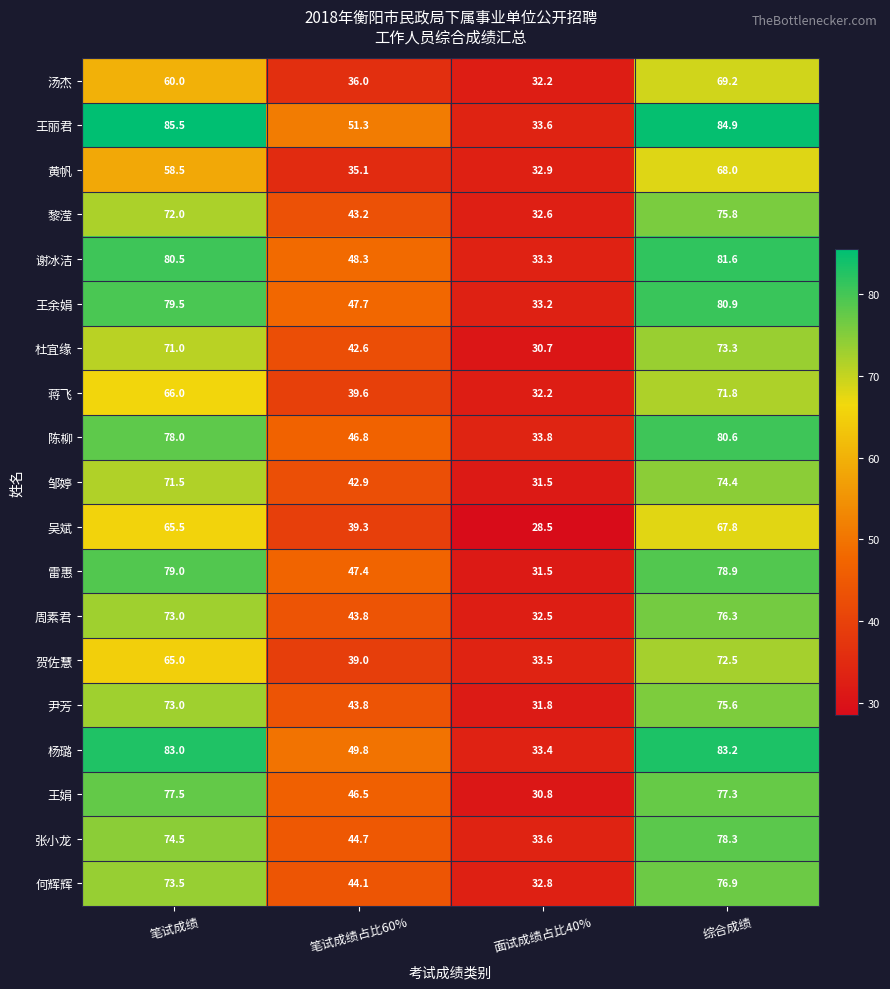

What is the difference between the 何辉辉 values at 笔试成绩 and 笔试成绩占比60%?

29.4